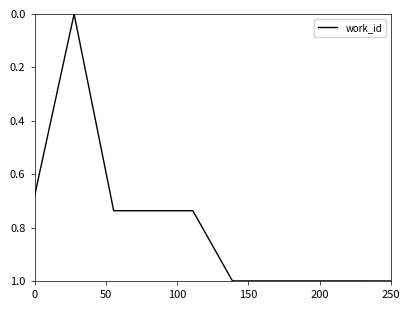

What is the maximum value shown in the chart?

1.0